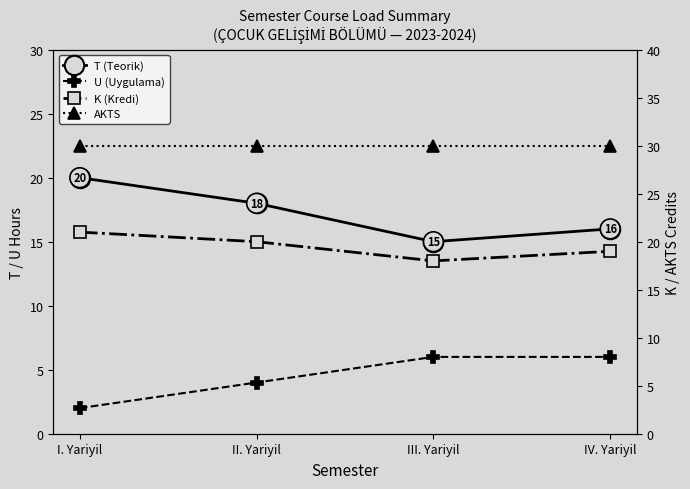

At which category does T (Teorik) reach its first local valley?

III. Yariyil